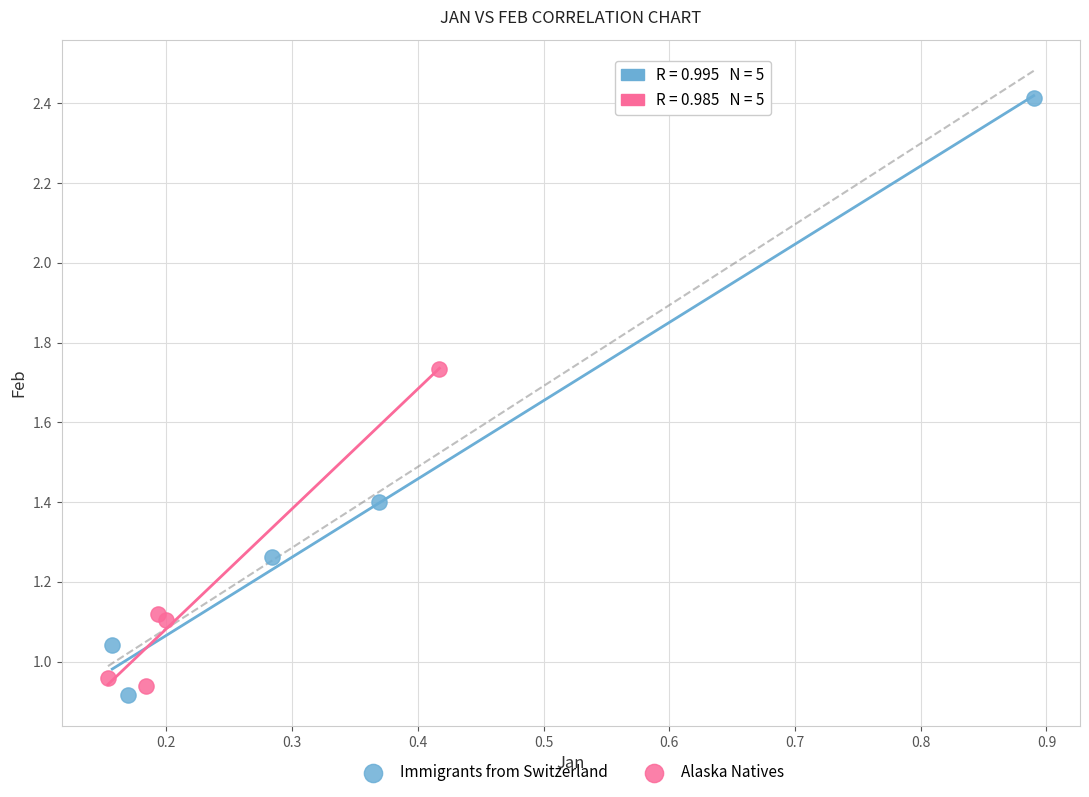

Which series has the largest Y range (max minus min)?

Immigrants from Switzerland